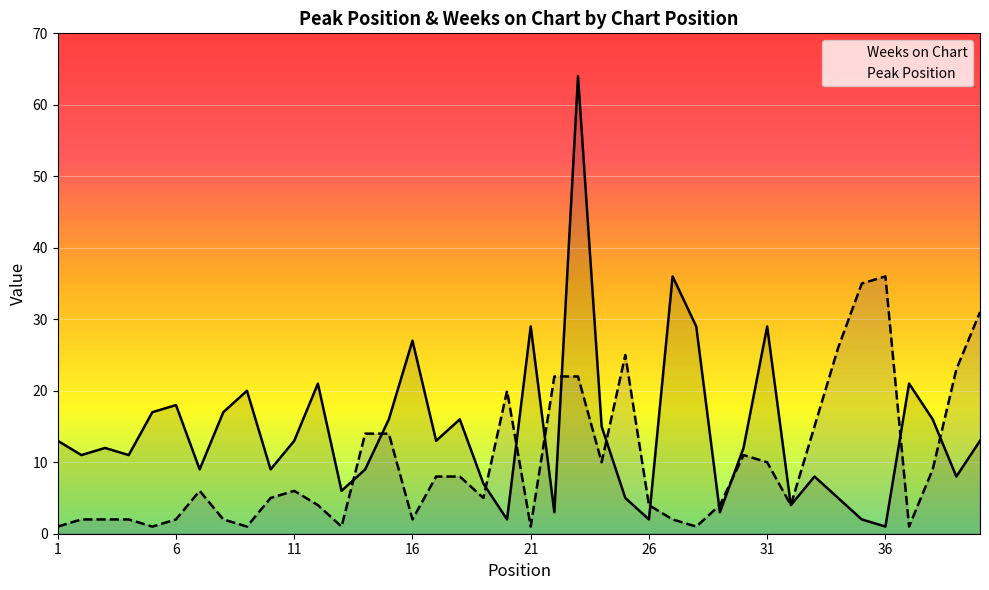

In Peak Position, how many points are higher than both neighbors (excluding endpoints)?

6